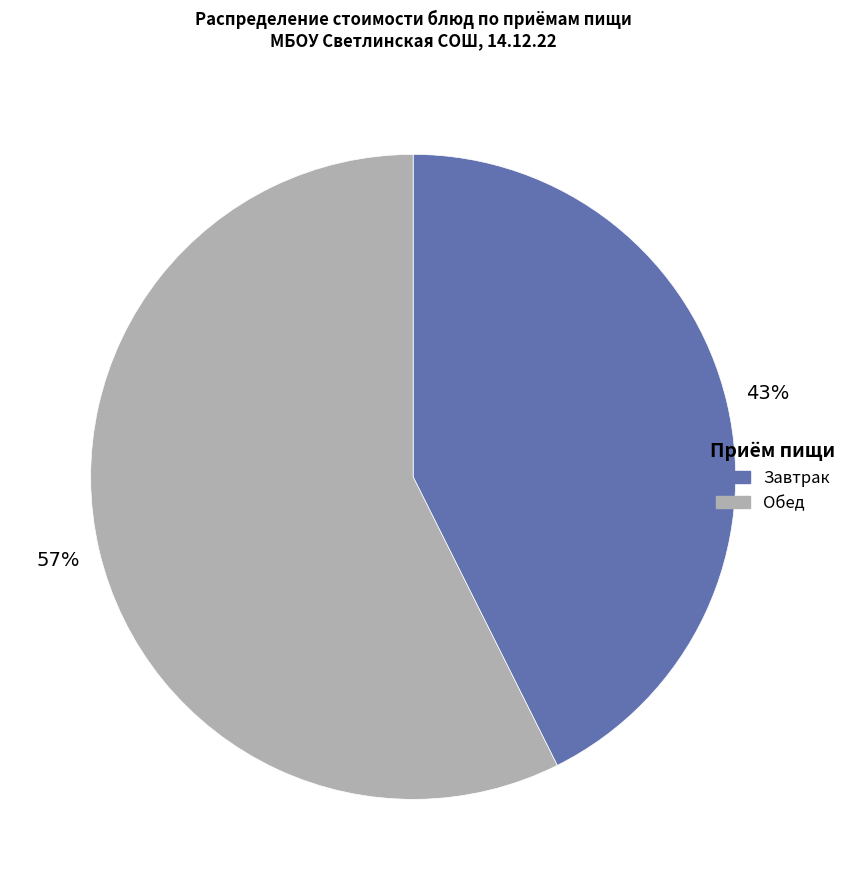

Which slice is the largest?

Обед